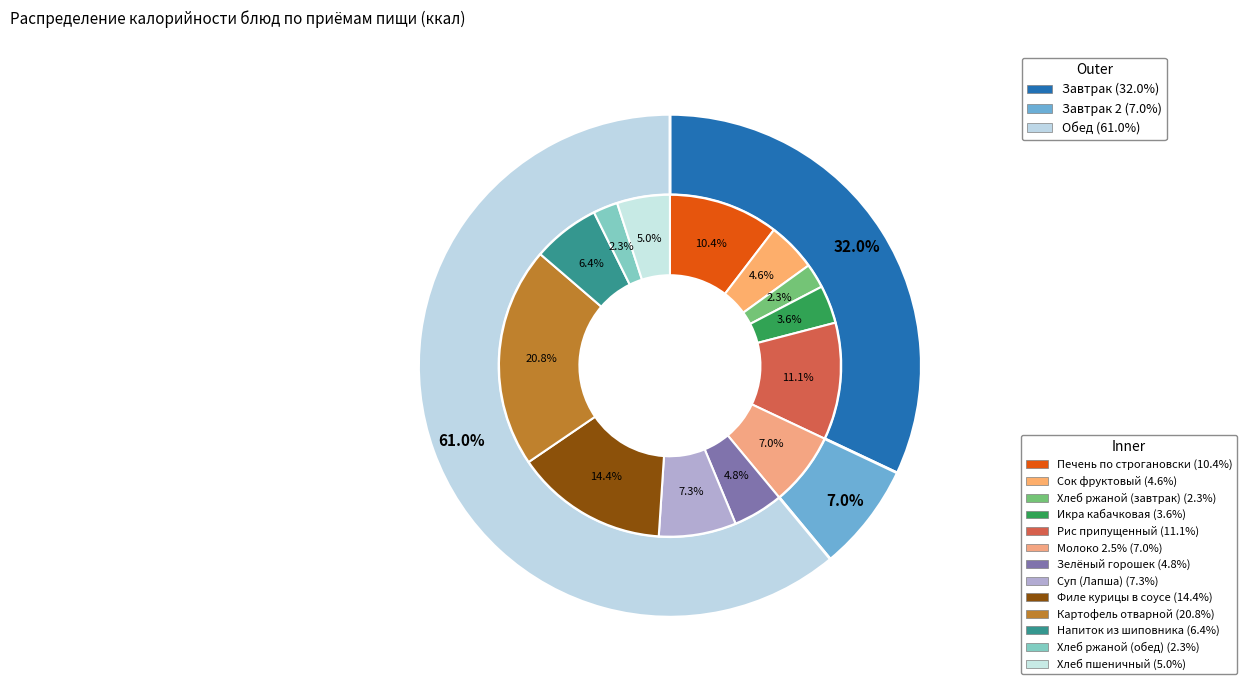

Between Хлеб пшеничный and Сок фруктовый, which is larger?

Хлеб пшеничный